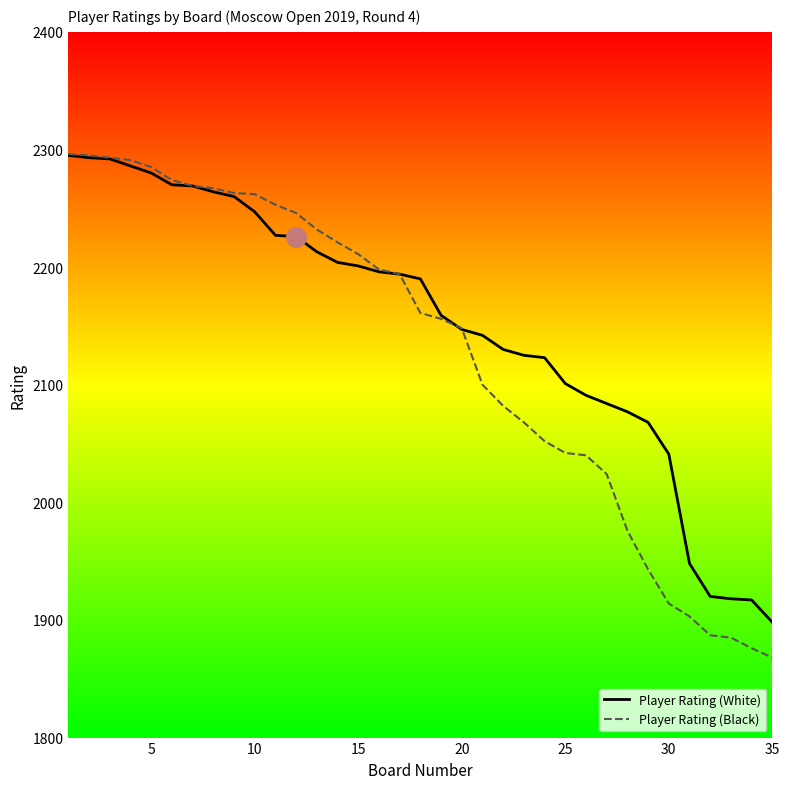

What are all the series names shown in the legend?

Player Rating (White), Player Rating (Black)